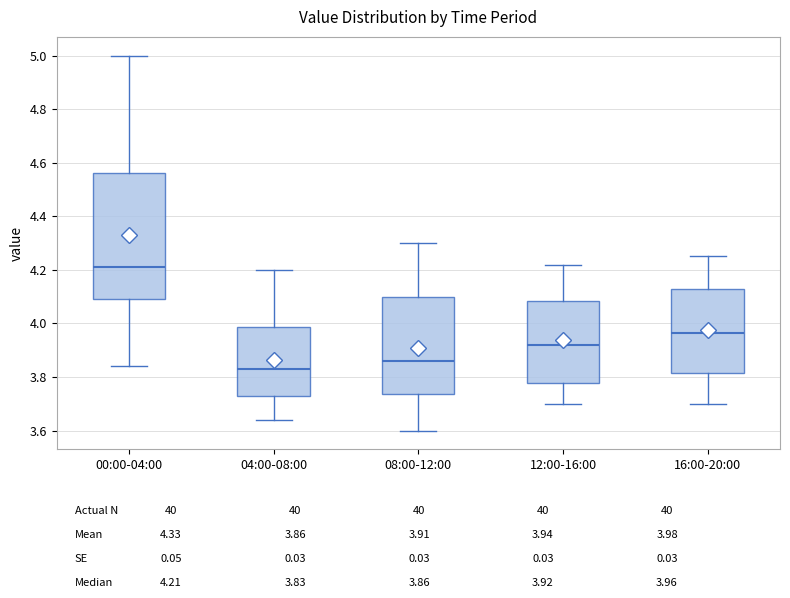

Which box is the tallest, from its lower edge to its upper edge?

00:00-04:00